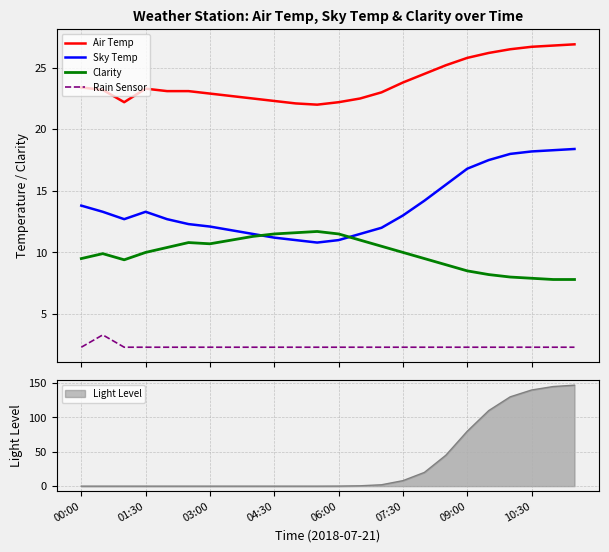

What is the lowest value of the Rain Sensor series?

2.3